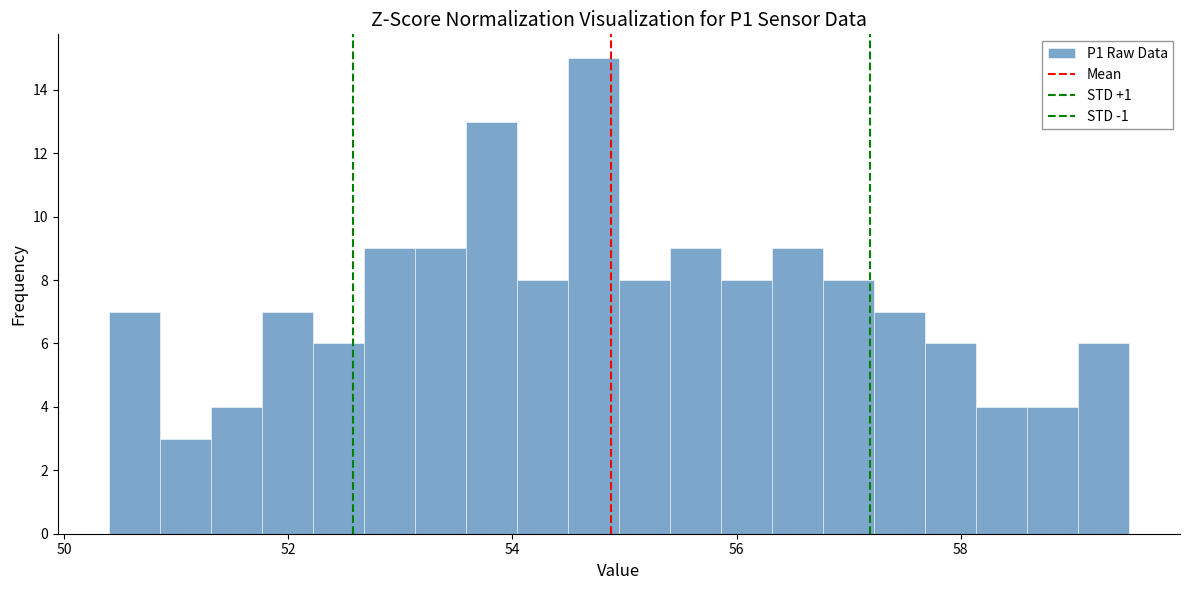

Around what value on the x-axis is the tallest bar? Give the approximate position of its centre, as read against the axis.

54.8